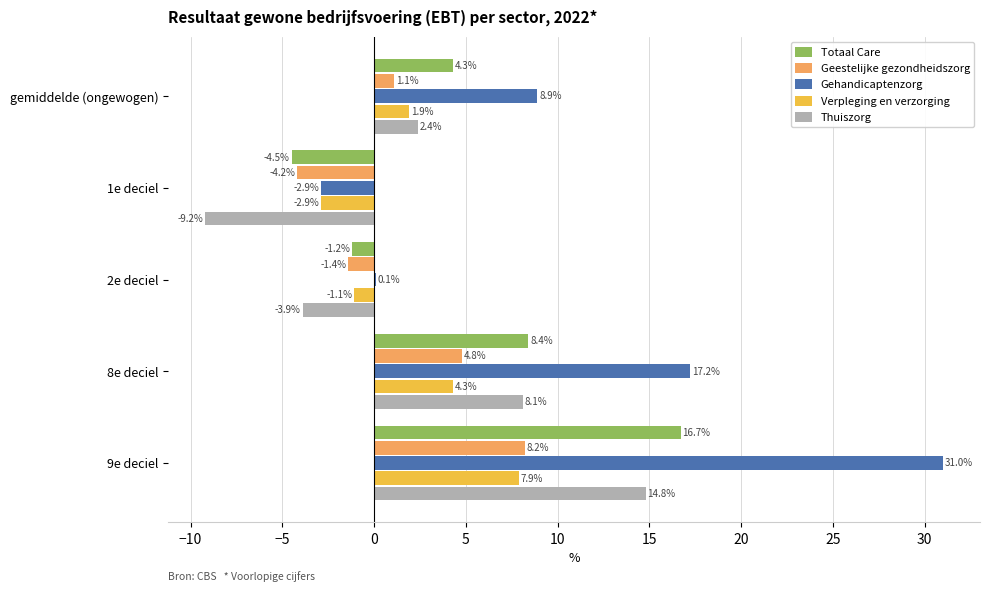

The value of Thuiszorg at 2e deciel is -5.5. True or false?

False